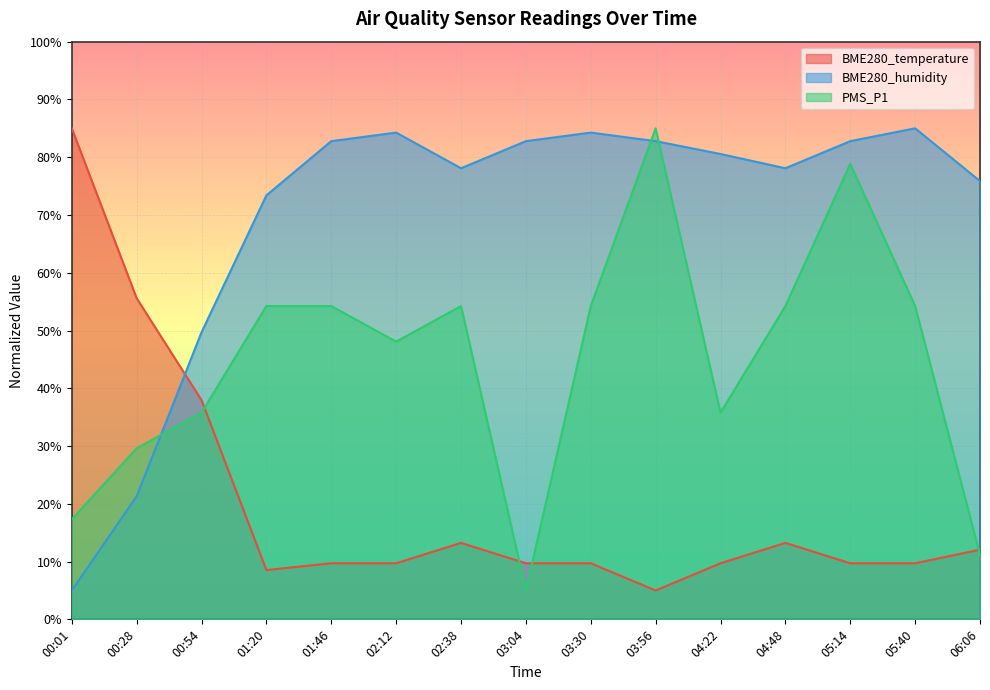

What is the label of the 15th point from the left?

06:06